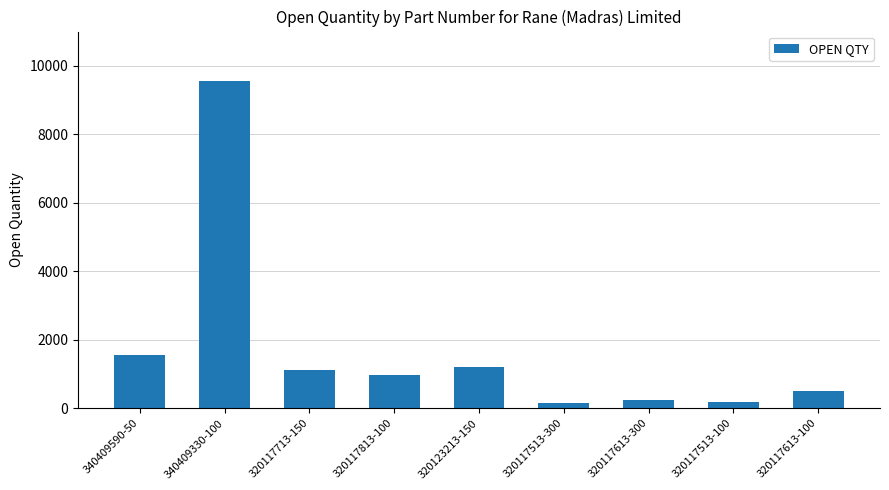

Which has a higher value, 340409590-50 or 340409330-100?

340409330-100